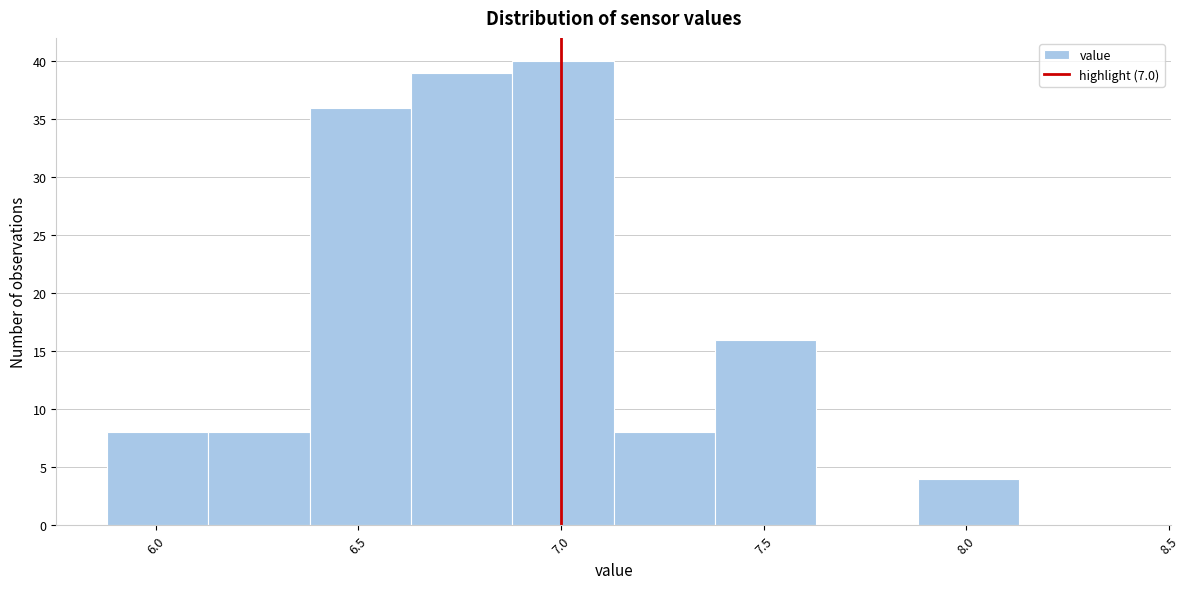

Over which range of the x-axis is the bar tallest?

6.88 to 7.13